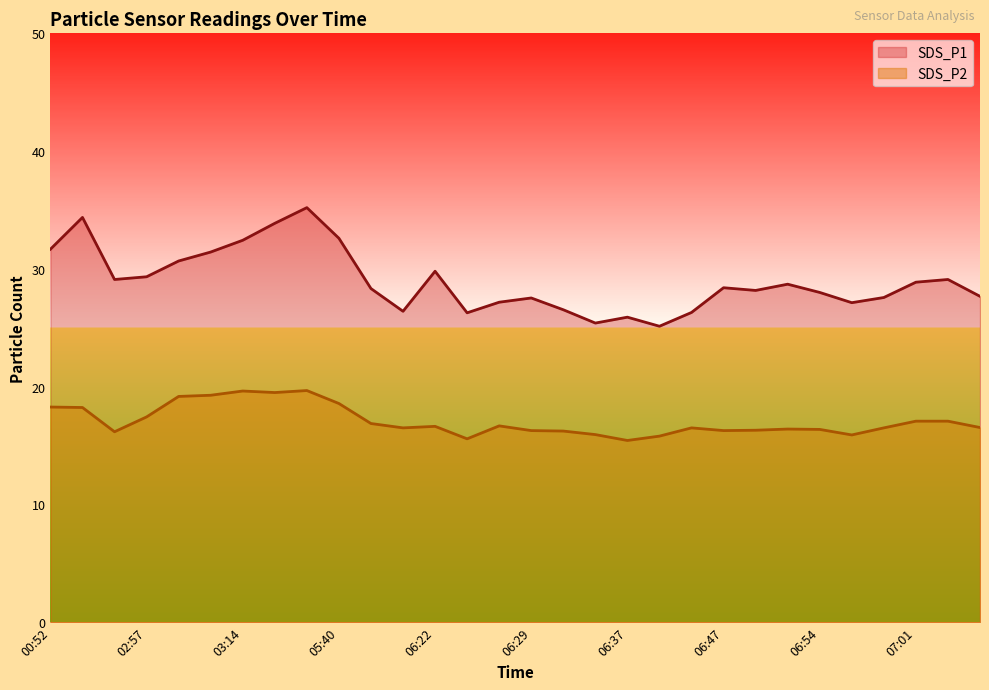

Reading right to left, what are all the values shown in this chart?

SDS_P1: 07:06=27.7	07:04=29.1	07:01=28.9	06:59=27.6	06:56=27.1	06:54=28.0	06:52=28.7	06:49=28.2	06:47=28.4	06:44=26.3	06:39=25.1	06:37=25.9	06:34=25.4	06:32=26.5	06:29=27.5	06:27=27.2	06:24=26.3	06:22=29.8	06:19=26.4	06:17=28.3	05:40=32.6	05:27=35.2	04:36=33.9	03:14=32.4	03:11=31.4	03:00=30.7	02:57=29.3	02:43=29.1	00:55=34.4	00:52=31.7
SDS_P2: 07:06=16.5	07:04=17.1	07:01=17.1	06:59=16.5	06:56=15.9	06:54=16.4	06:52=16.4	06:49=16.3	06:47=16.3	06:44=16.5	06:39=15.8	06:37=15.4	06:34=15.9	06:32=16.2	06:29=16.3	06:27=16.7	06:24=15.6	06:22=16.6	06:19=16.5	06:17=16.9	05:40=18.6	05:27=19.7	04:36=19.5	03:14=19.6	03:11=19.3	03:00=19.2	02:57=17.4	02:43=16.2	00:55=18.2	00:52=18.3